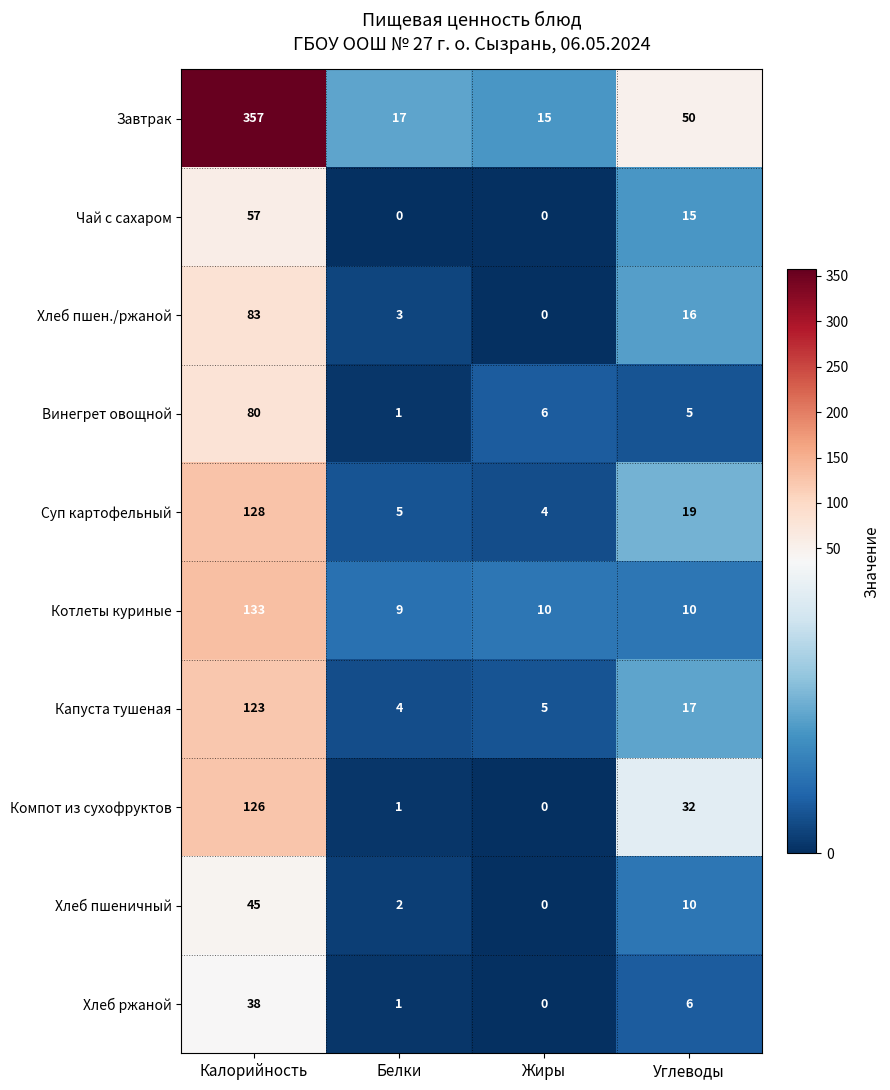

What is the total value across all series at Углеводы?

180